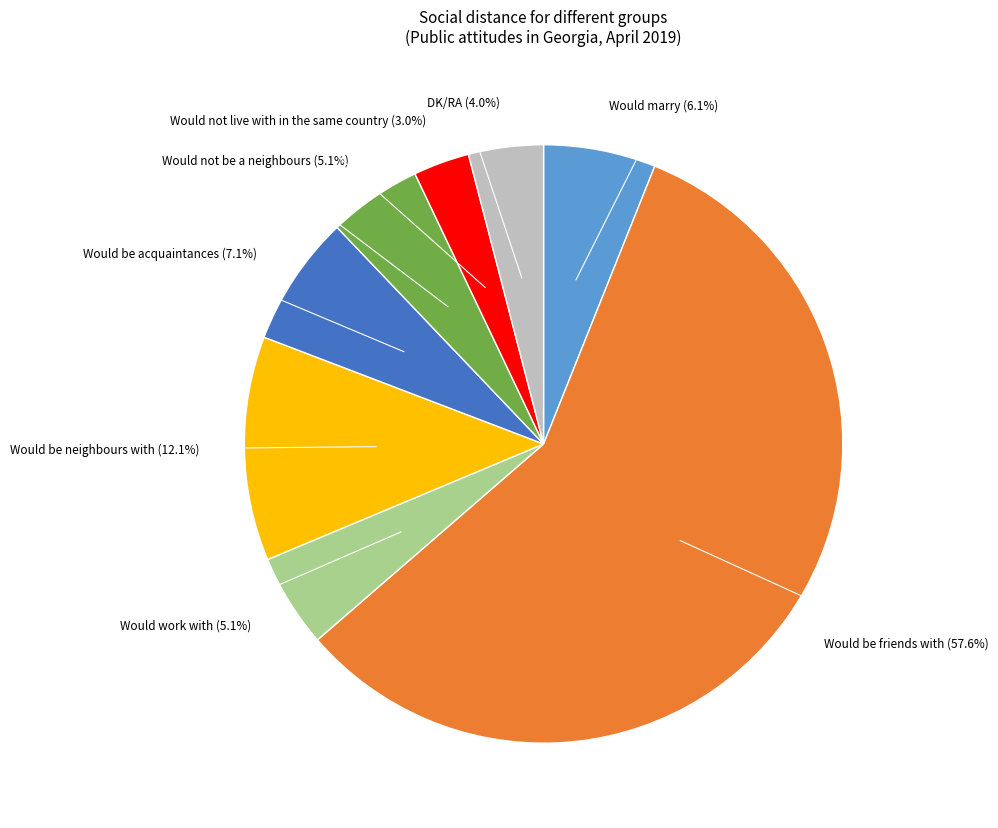

What is the ratio of the value at DK/RA (4.0%) to the value at Would be acquaintances (7.1%)?

0.6